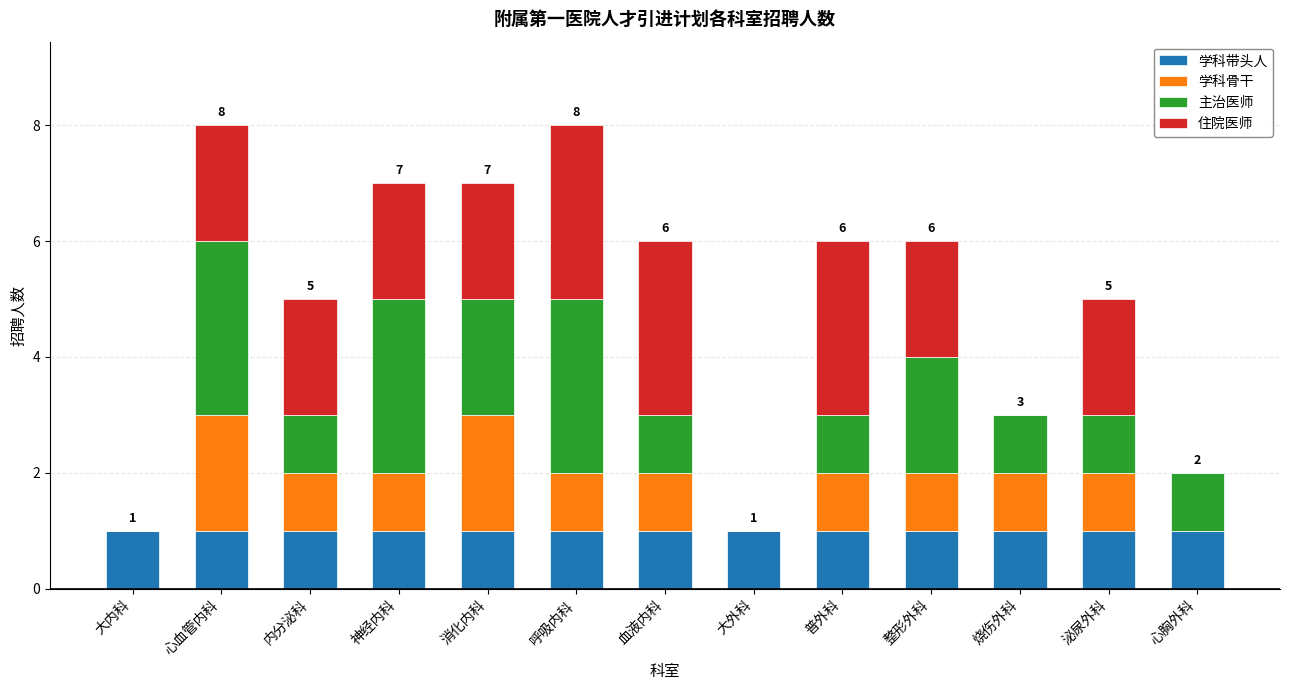

Are the bars grouped side by side (vs. stacked)?

No